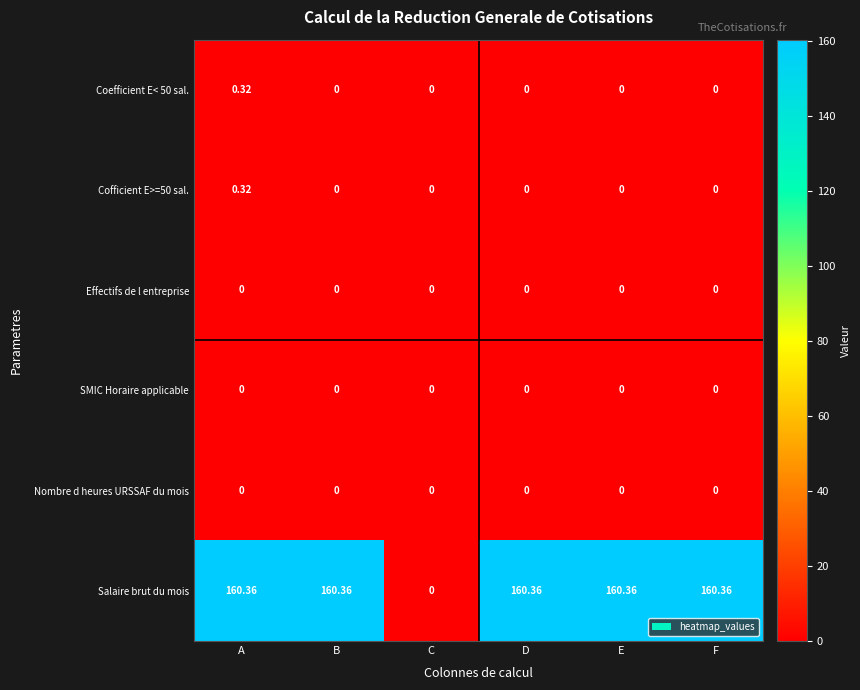

Which series has the largest total across all categories?

Salaire brut du mois